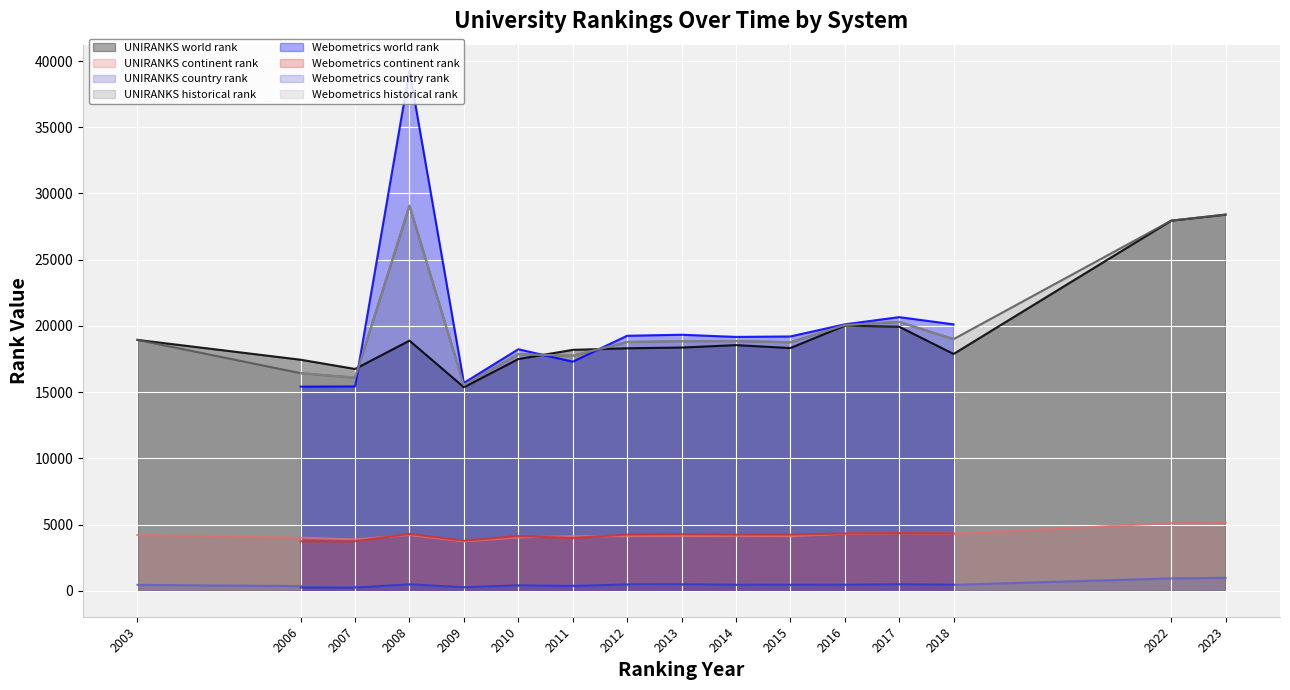

Is it true that UNIRANKS continent rank equals 7303.5 at 2023?

False